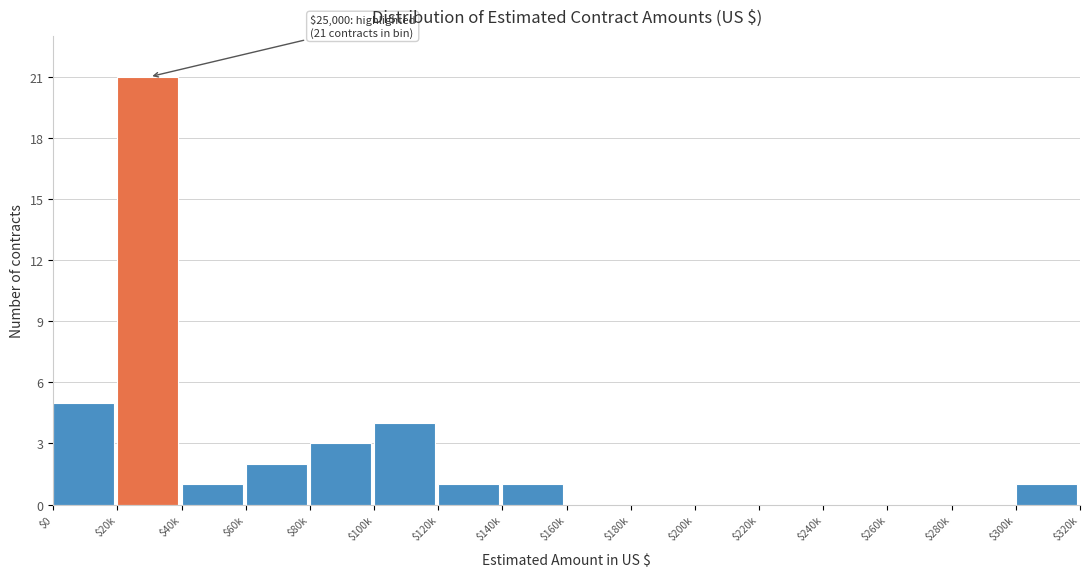

Where is the data nearest to the value 10?

$0